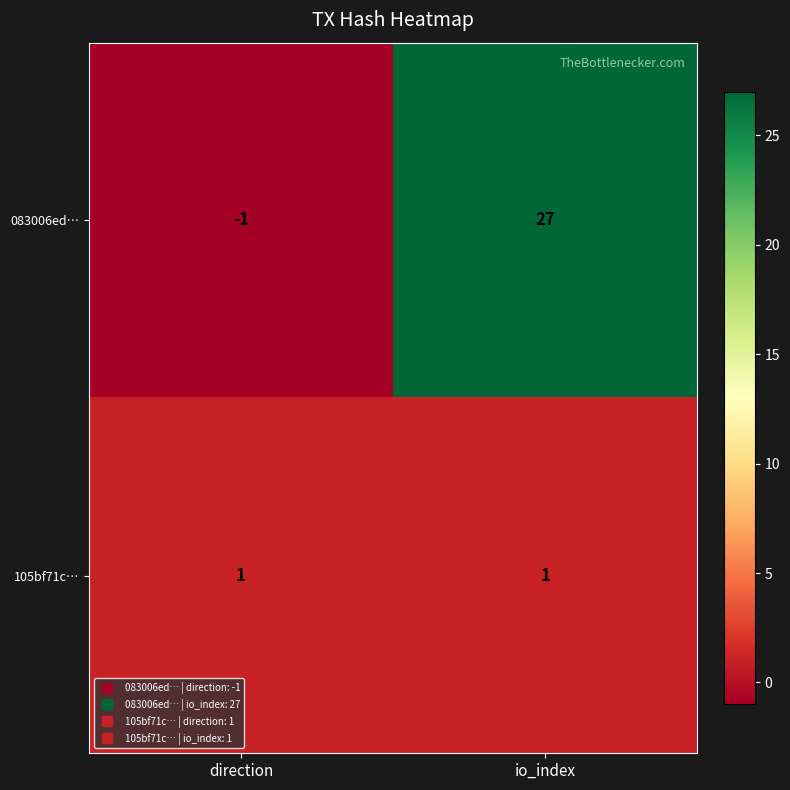

At how many categories does at least one series exceed 25?

1